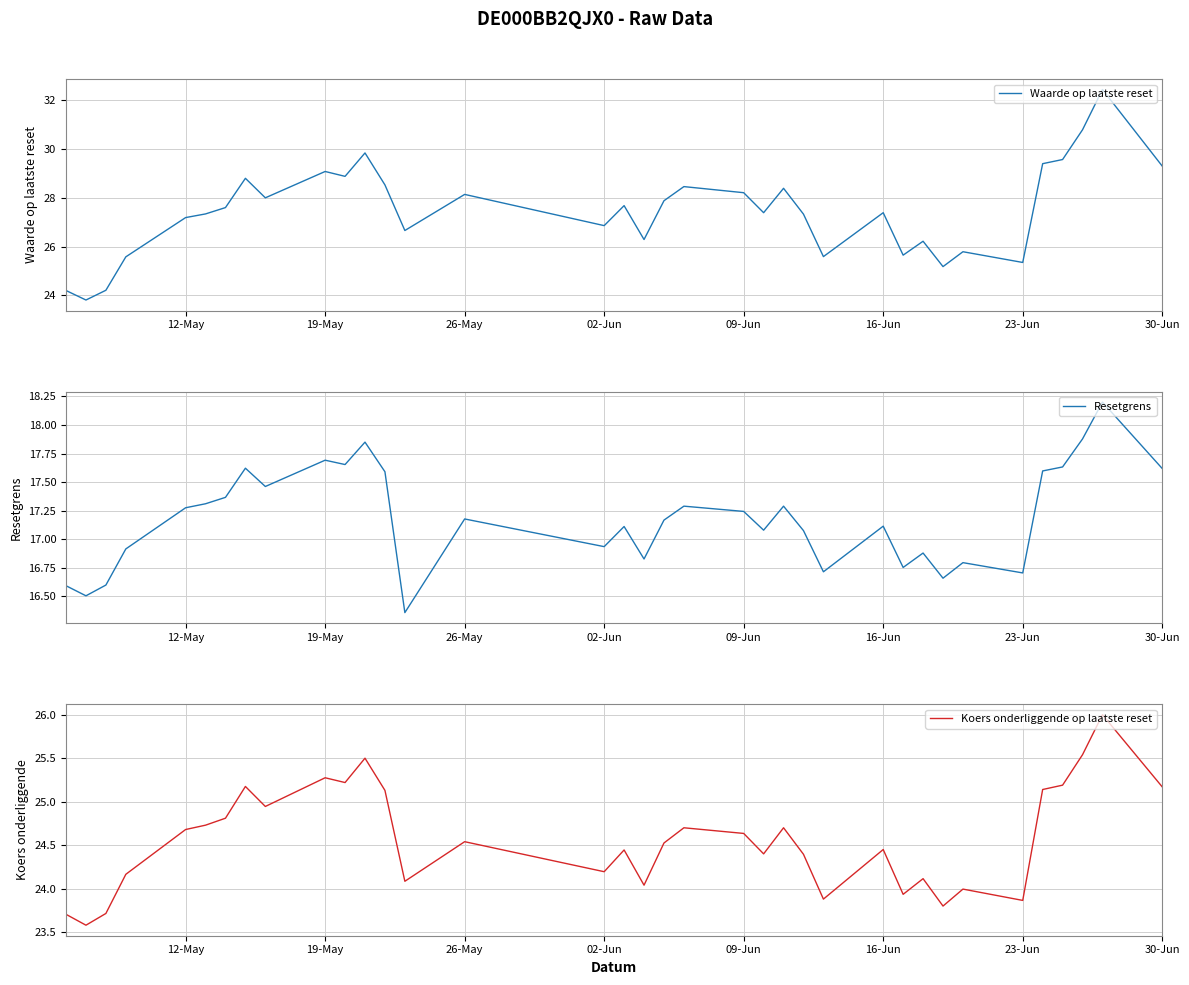

What is the maximum value for Waarde op laatste reset?

32.4